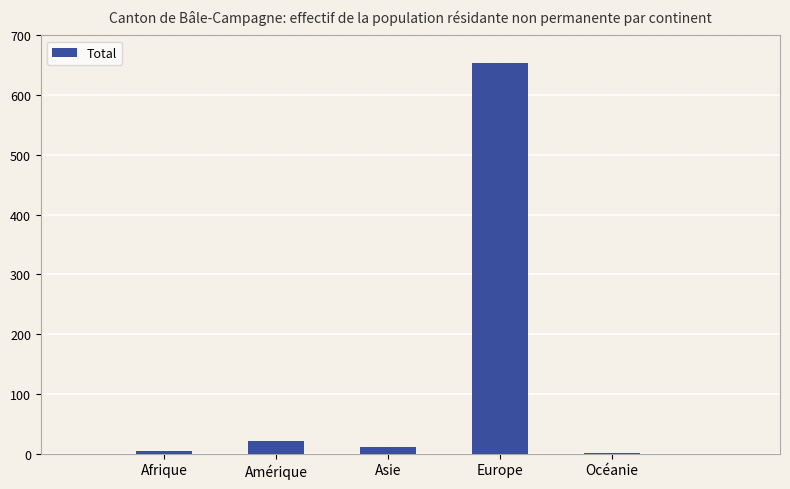

Which has a higher value, Asie or Europe?

Europe